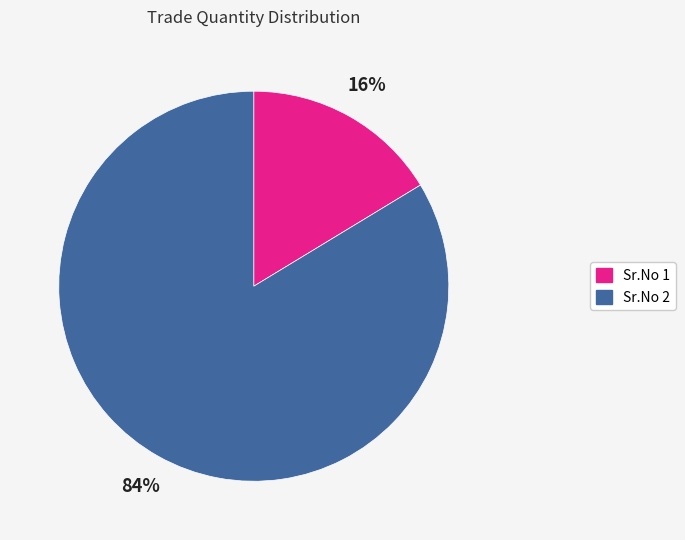

To the nearest percent, what is the average slice percentage?

50%